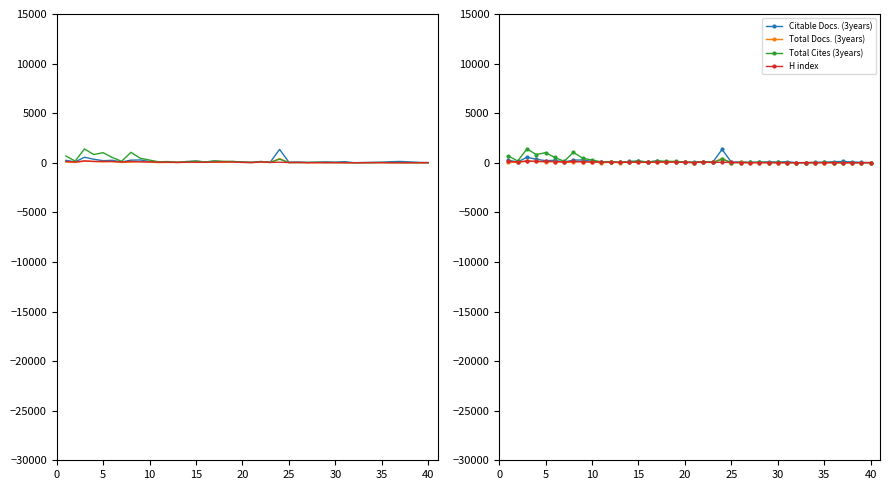

Reading left to right, extract all data points from this chart.

Citable Docs. (3years): 242	89	552	355	211	250	79	263	283	132	48	83	30	129	157	89	165	95	113	97	46	123	58	1347	58	80	32	50	98	59	111	8	22	42	51	106	131	87	39	9
Total Docs. (3years): 64	30	161	133	77	126	30	57	117	54	18	33	18	44	36	38	53	34	76	45	20	45	31	423	11	27	0	0	23	0	0	0	5	20	0	0	0	0	0	0
Total Cites (3years): 674	175	1395	828	1017	531	148	1052	455	272	94	123	48	93	180	63	187	143	139	47	24	125	27	364	15	21	33	56	15	30	22	2	9	5	35	16	21	11	7	10
H index: 140	80	188	131	145	126	79	138	95	86	60	61	40	56	60	49	72	90	77	33	25	88	35	55	27	26	11	12	10	13	8	4	9	12	13	8	6	6	4	19